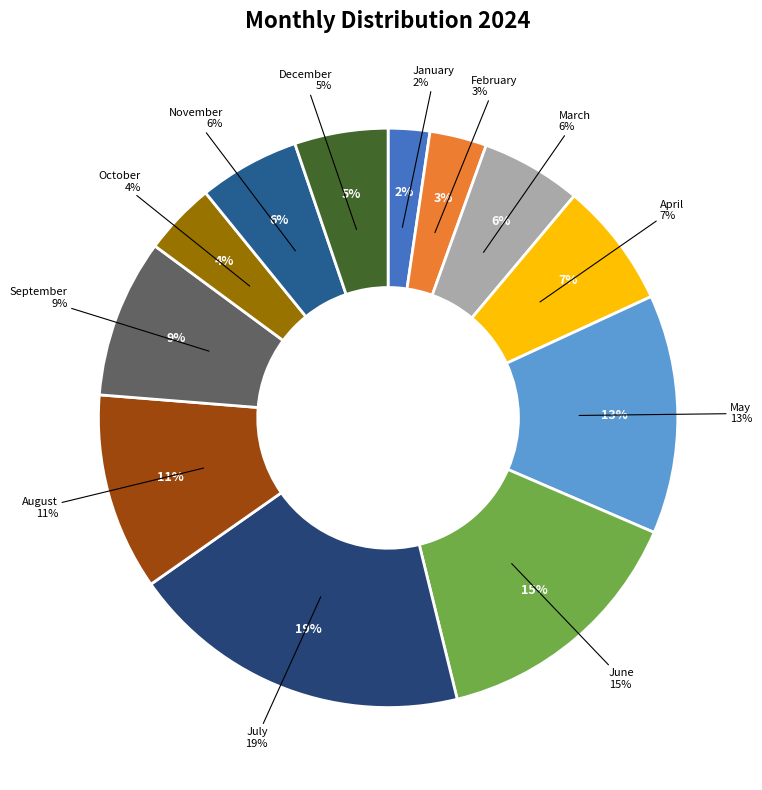

Combined, what portion of the pie is August and June?

25.7%